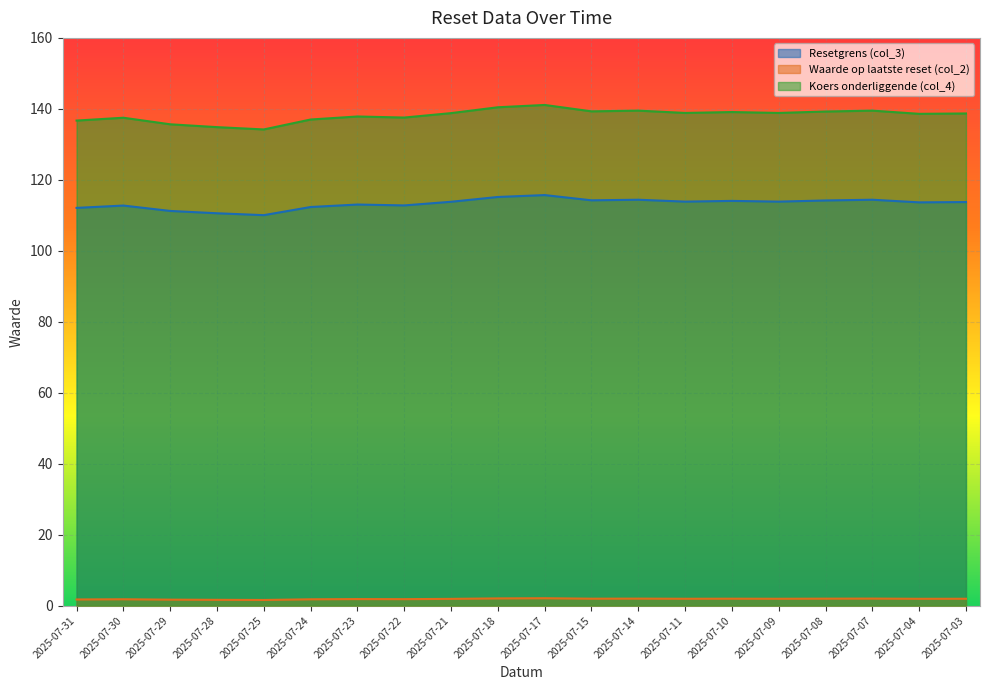

True or false: Koers onderliggende (col_4) and Waarde op laatste reset (col_2) cross at least once.

False